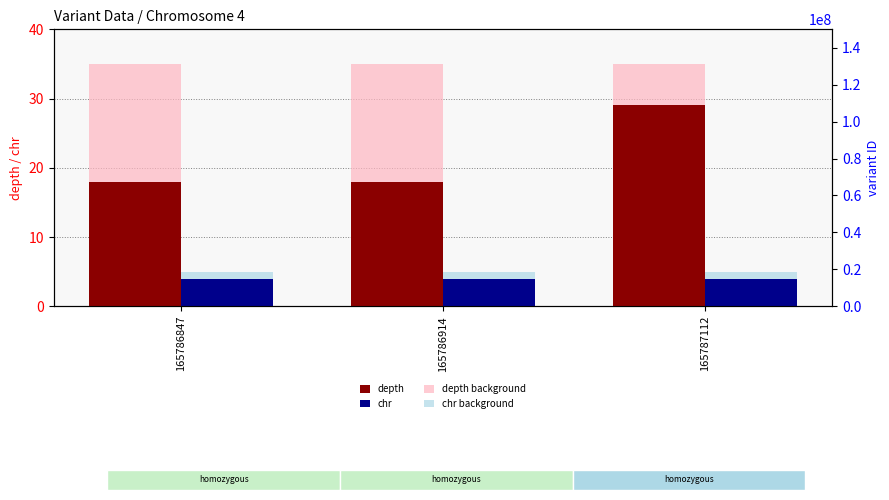

What is the lowest value of the chr series?

4